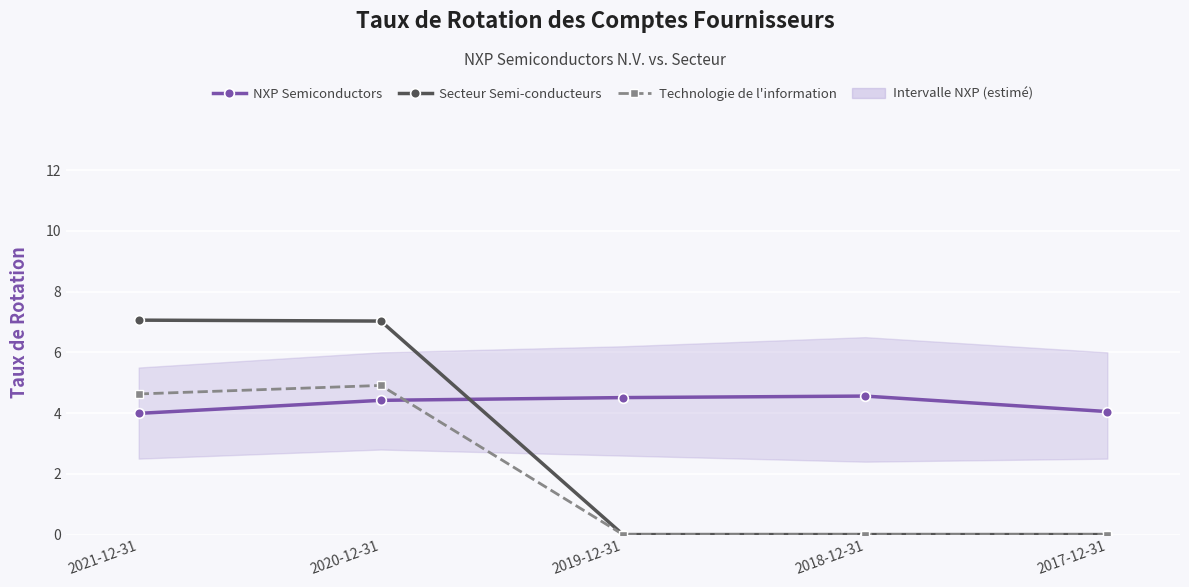

How many lines are shown in the chart?

3